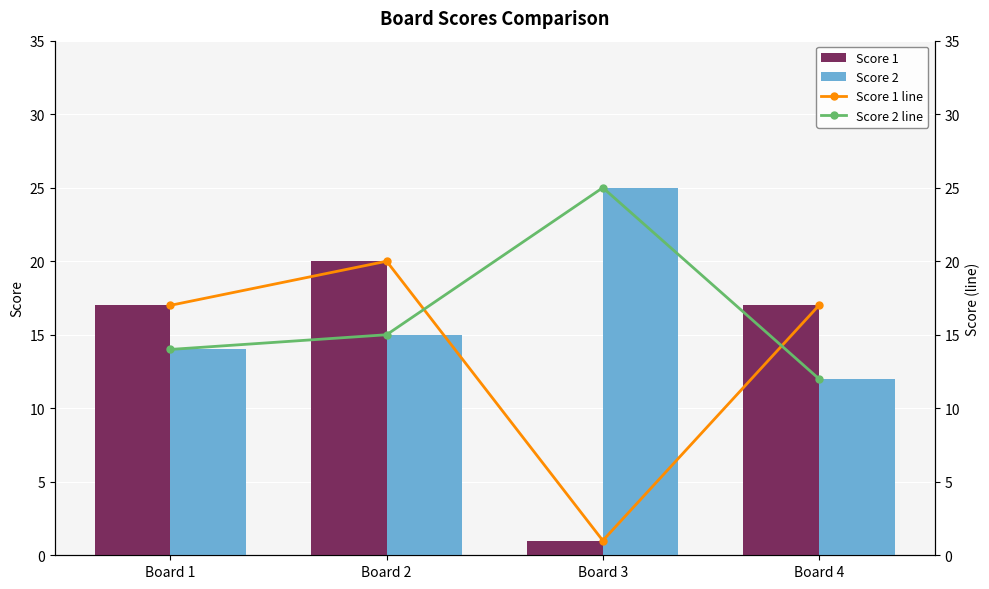

Reading left to right, what are all the values shown in this chart?

Score 1: Board 1=17	Board 2=20	Board 3=1	Board 4=17
Score 2: Board 1=14	Board 2=15	Board 3=25	Board 4=12
Score 1 line: Board 1=17	Board 2=20	Board 3=1	Board 4=17
Score 2 line: Board 1=14	Board 2=15	Board 3=25	Board 4=12